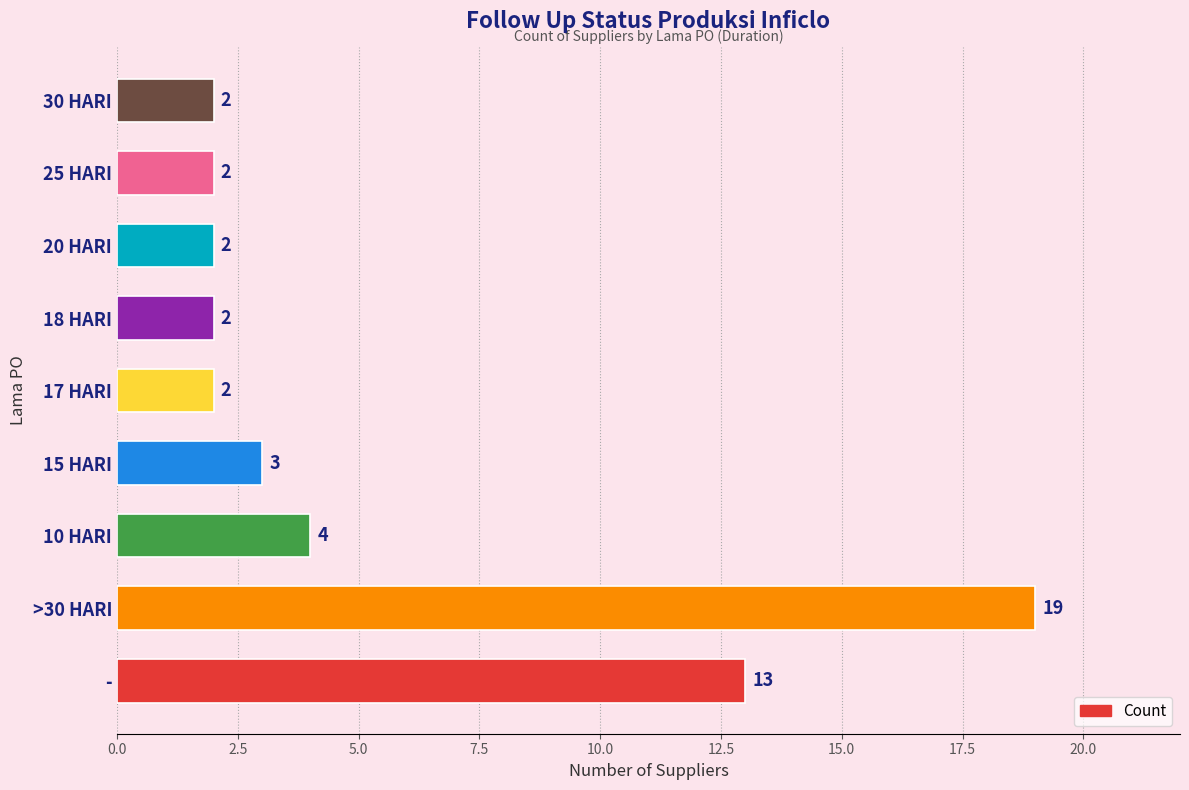

Reading bottom to top, what are all the values shown in this chart?

-=13	>30 HARI=19	10 HARI=4	15 HARI=3	17 HARI=2	18 HARI=2	20 HARI=2	25 HARI=2	30 HARI=2